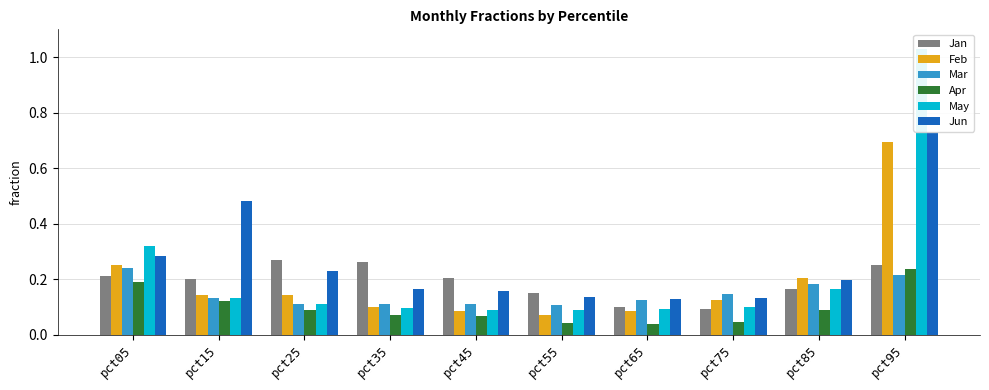

What is the spread (max minus min) of values at pct35?

0.2